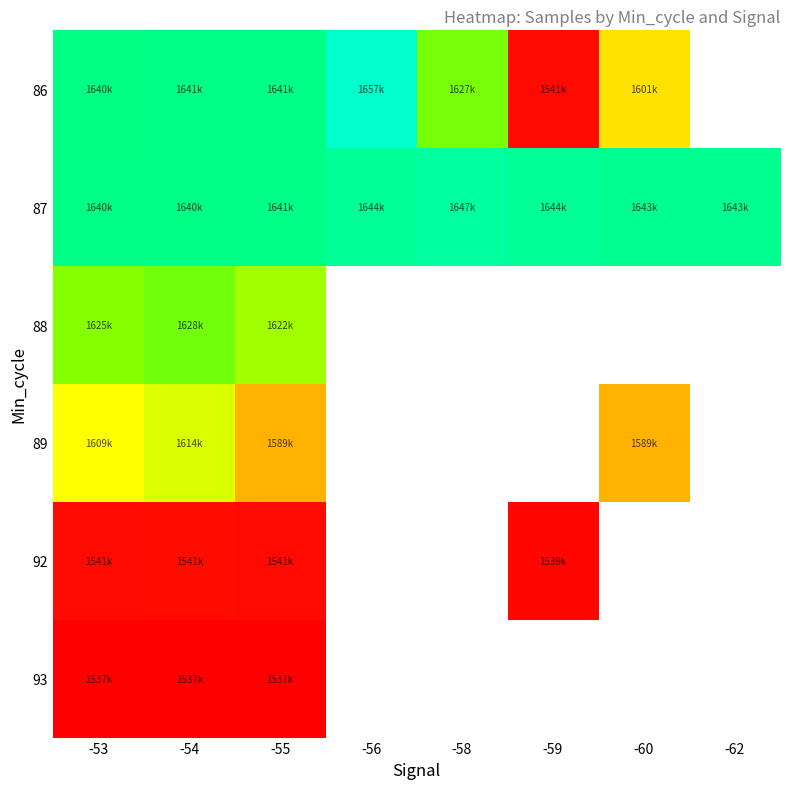

What is the maximum value shown in the chart?

1657434.0